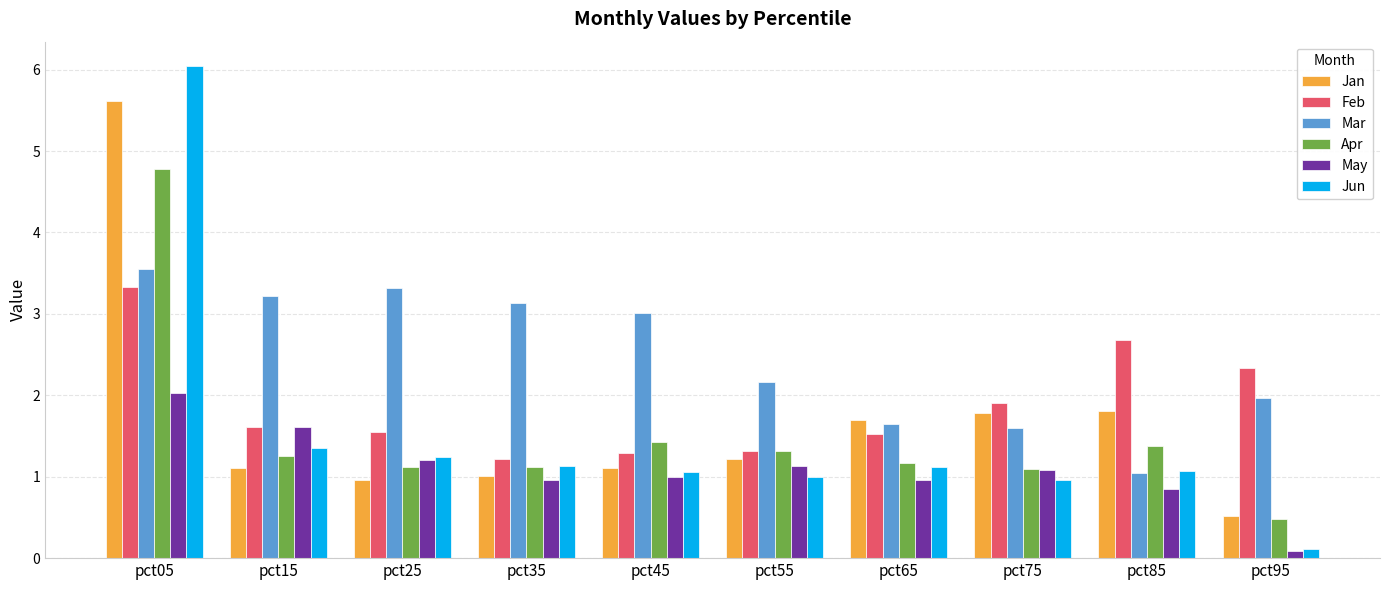

What is the minimum value shown in the chart?

0.1